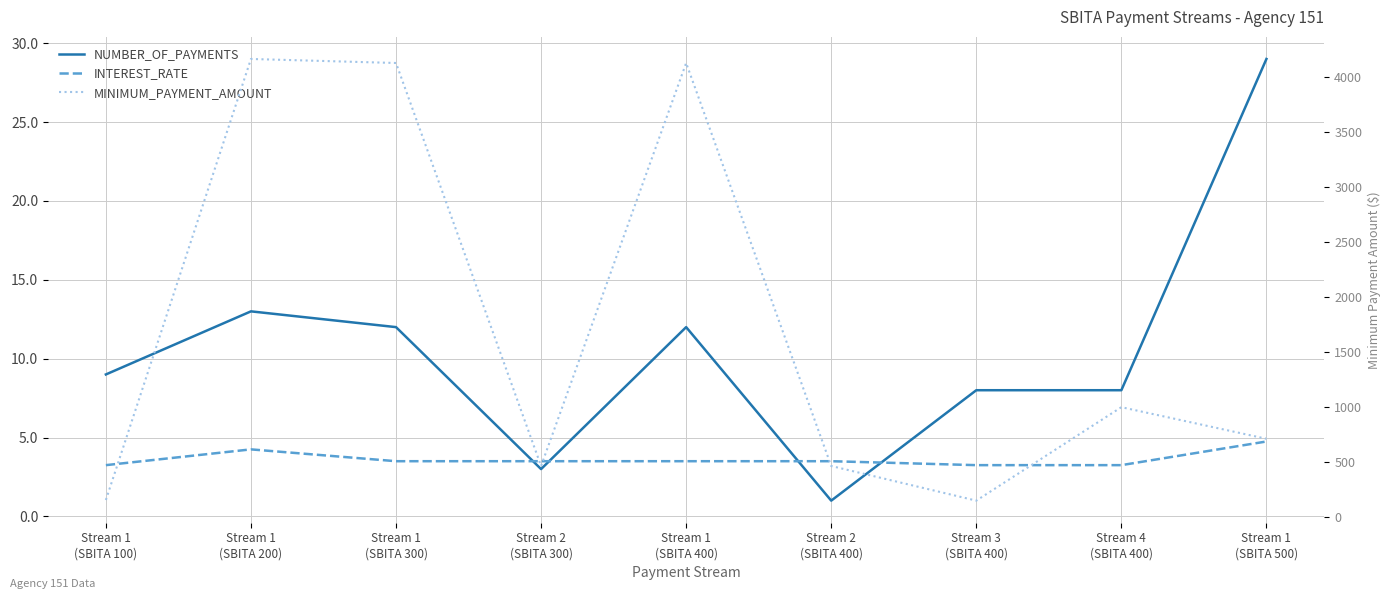

How many categories are shown in the chart?

9